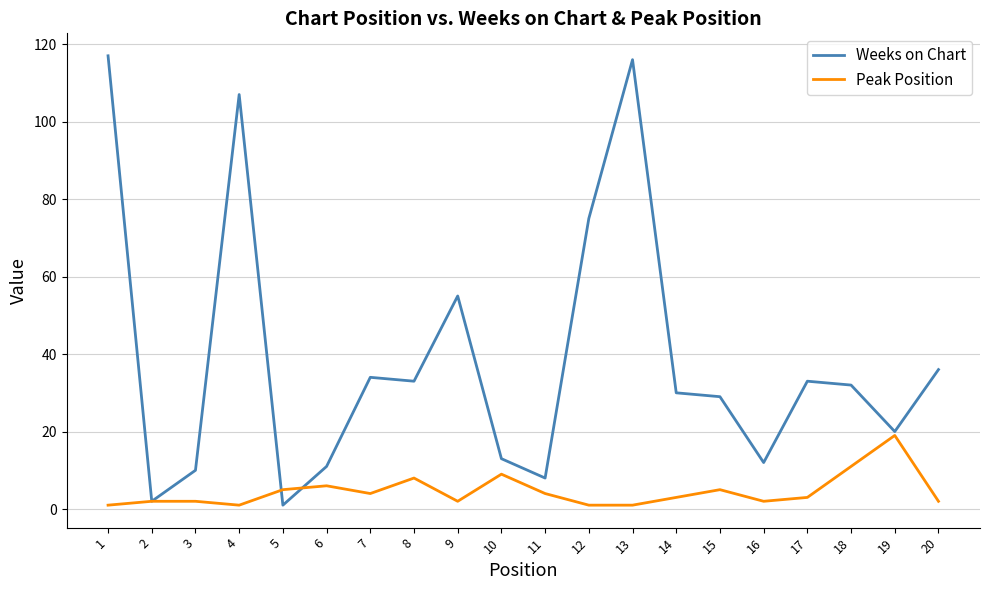

Rank the series at 17 from lowest to highest value.

Peak Position, Weeks on Chart